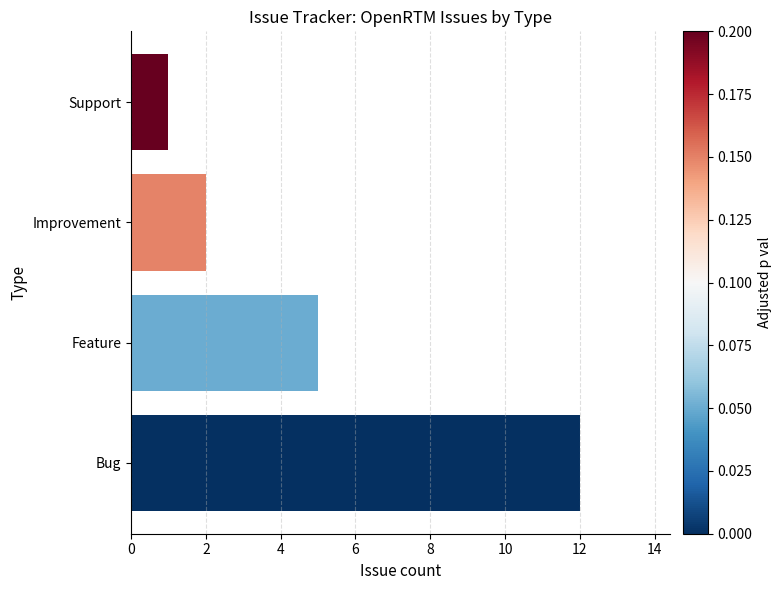

What is the difference between the second highest and second lowest values?

3